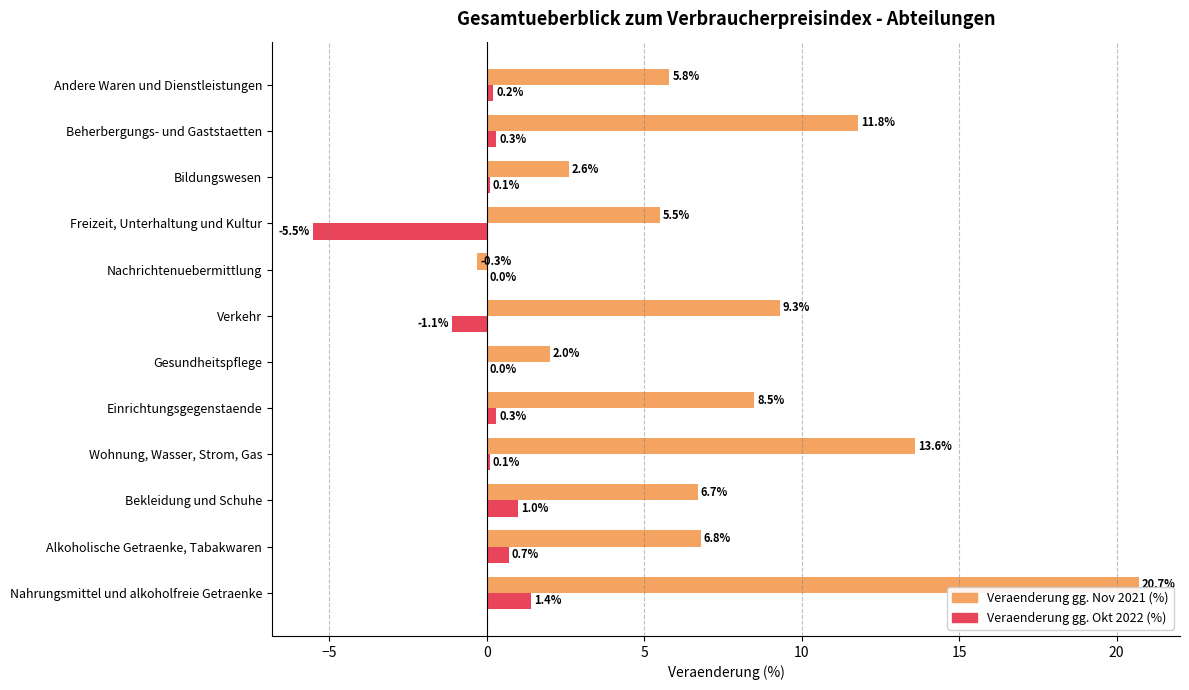

What is the maximum value shown in the chart?

20.7